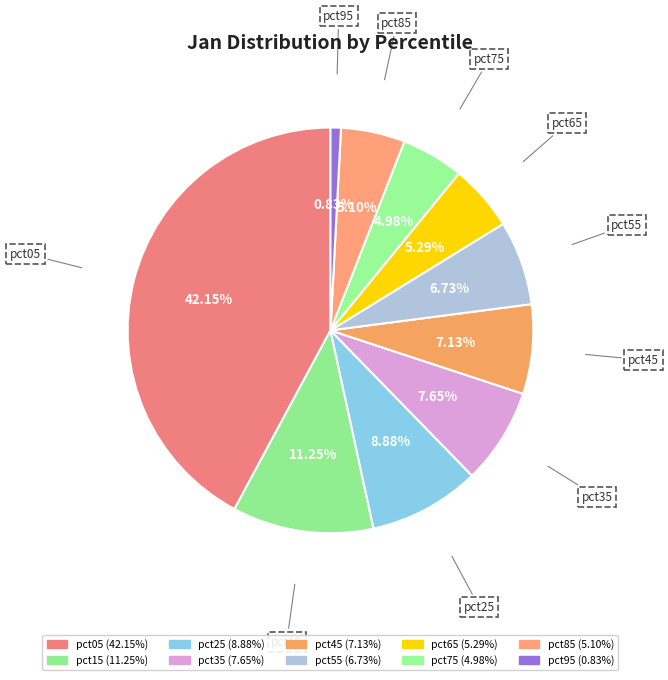

Which category has the biggest portion of the pie?

pct05